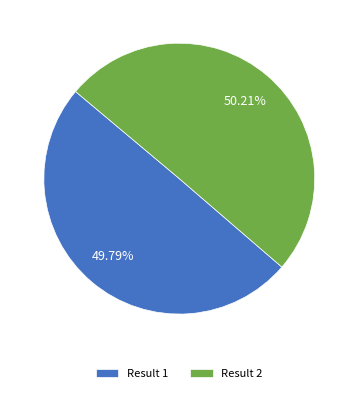

Approximately how many times larger is the value at Result 2 compared to Result 1?

1.0